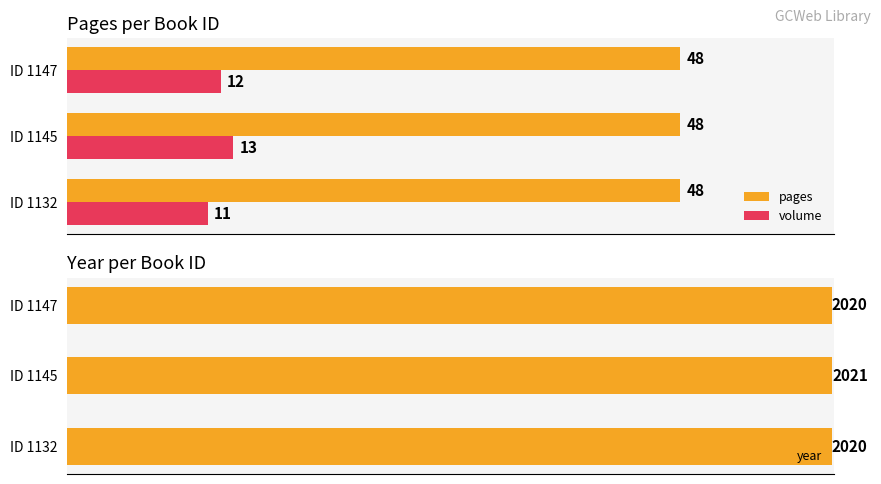

How many bars are there in total?

9